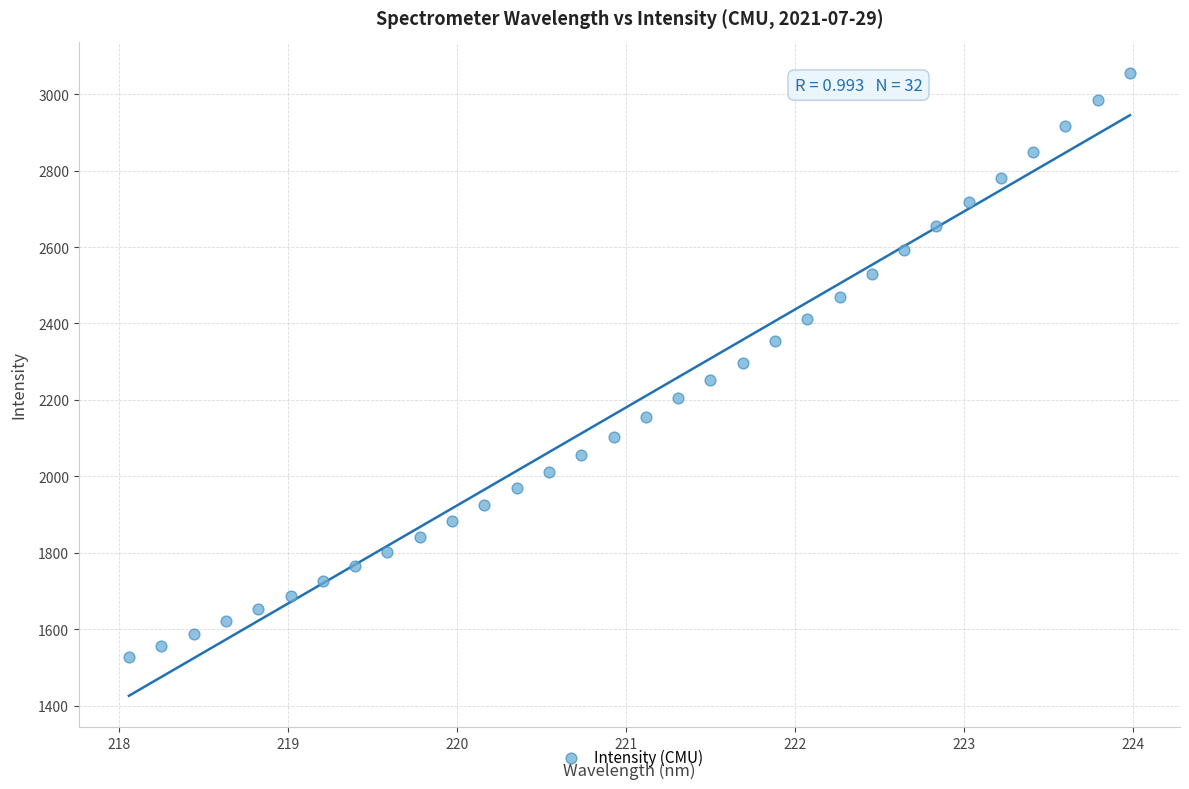

What is the range of X values (max minus min)?

5.9